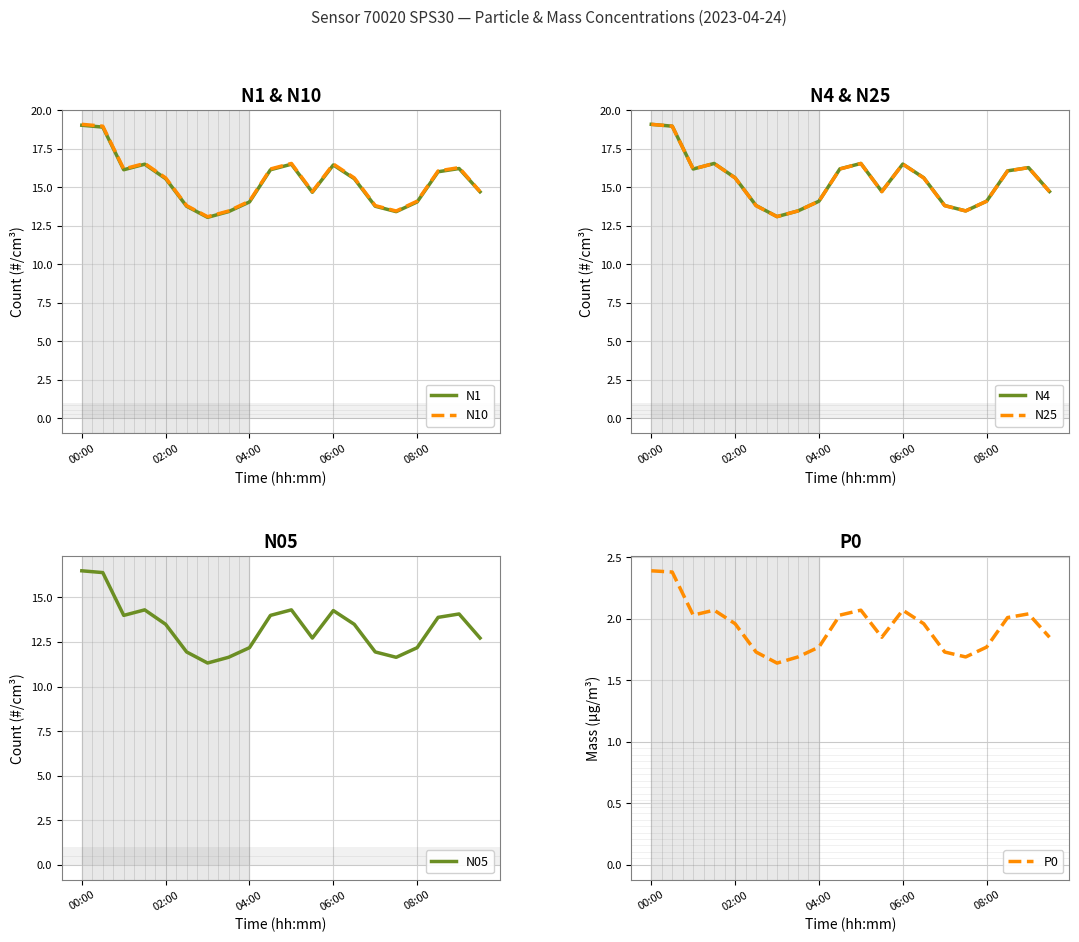

At which label does N05 first exceed 13?

00:00